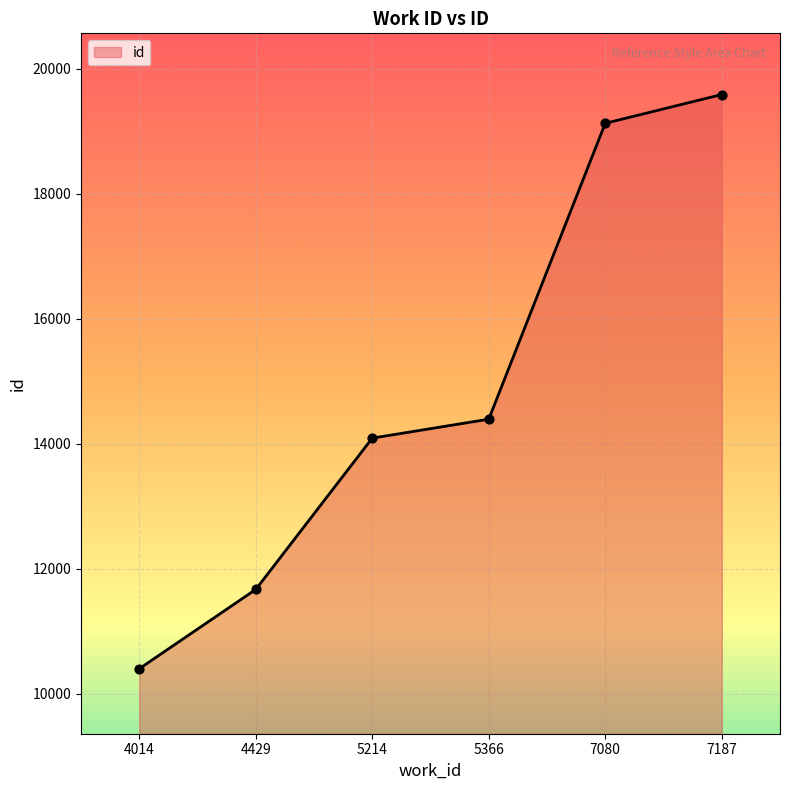

Which has a higher value, 7187 or 5366?

7187